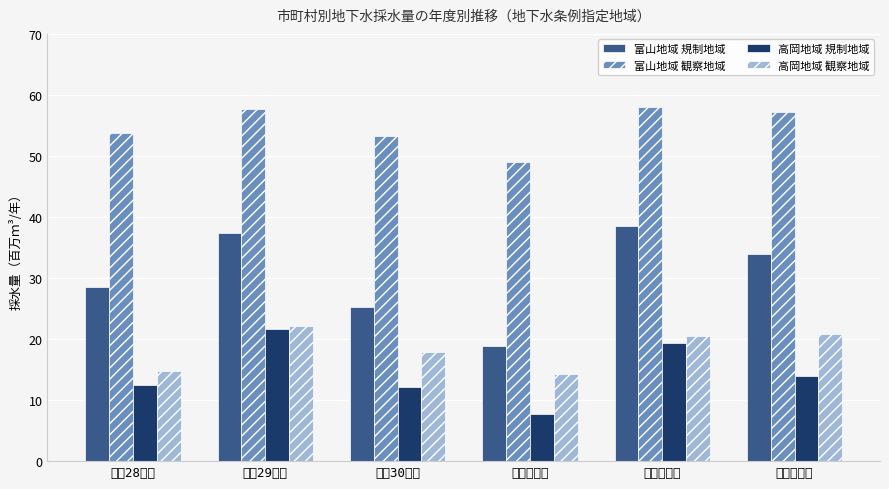

True or false: 高岡地域 規制地域 has a value of 5.5 at 平成30年度.

False